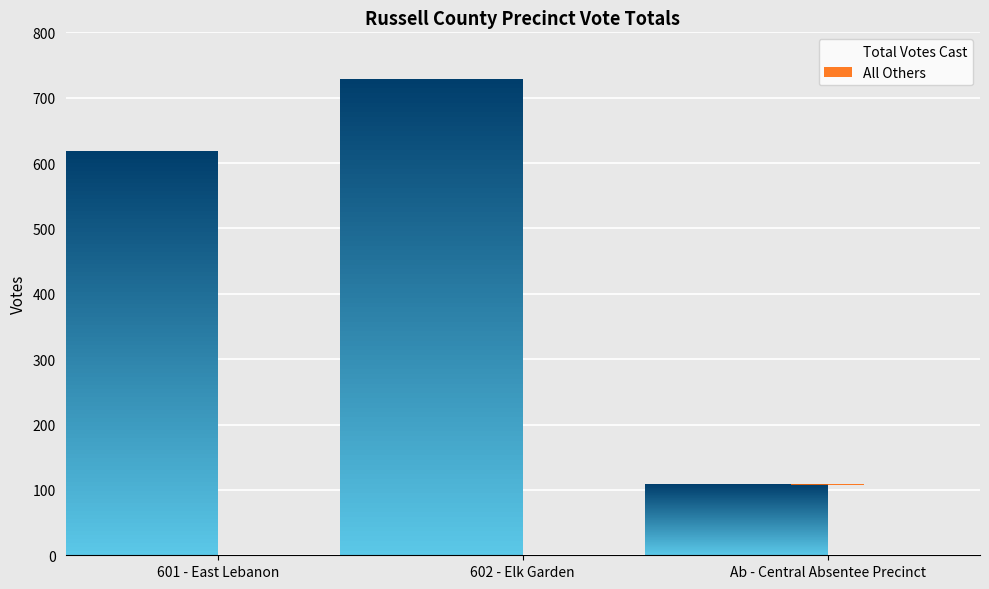

The value of All Others at 602 - Elk Garden is 0. True or false?

True